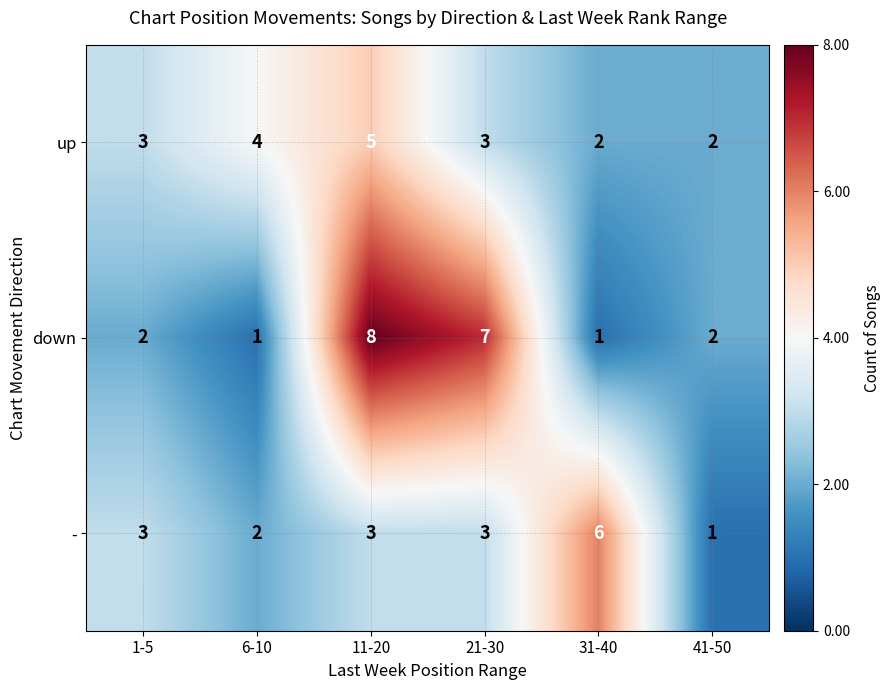

What is the maximum value for -?

6